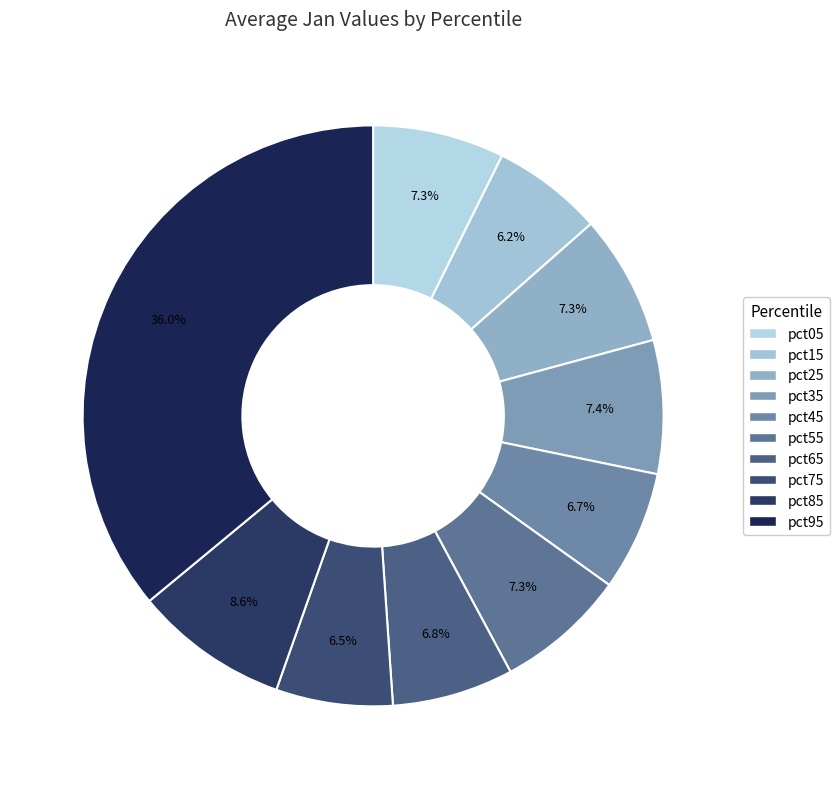

Count the number of slices in the pie.

10